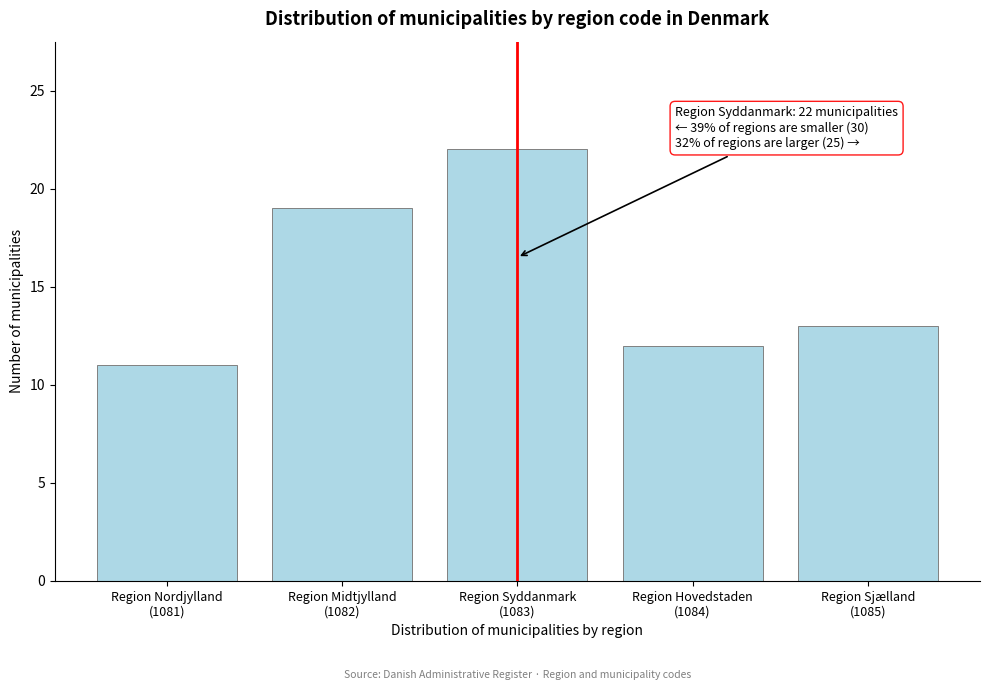

Reading left to right, list all the values displayed in this chart.

11	19	22	12	13